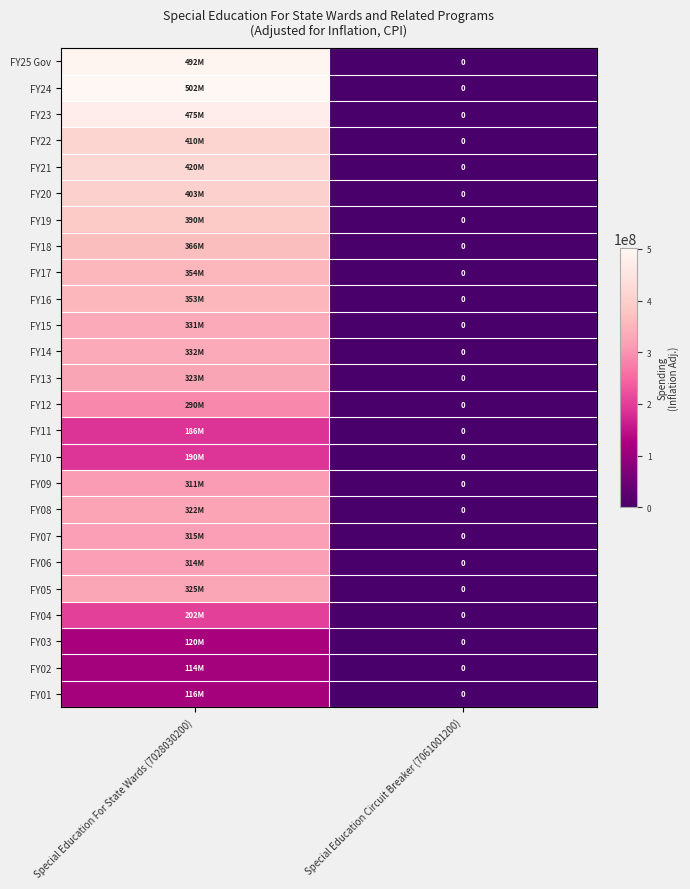

What is the sum of all FY11 values?

186315506